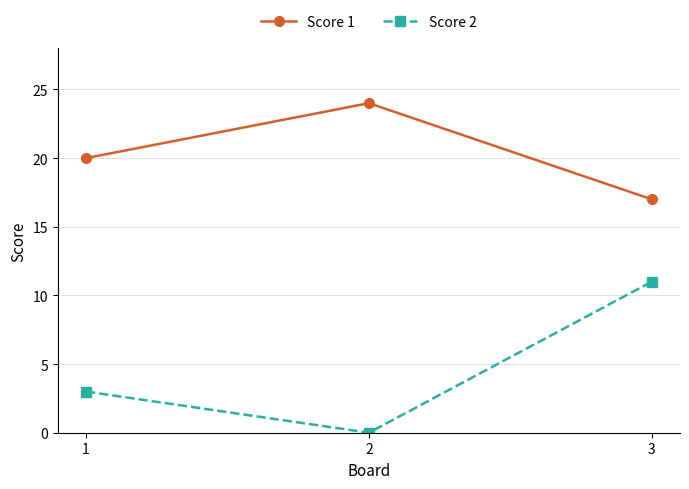

Is this an area chart (filled region under the line)?

No